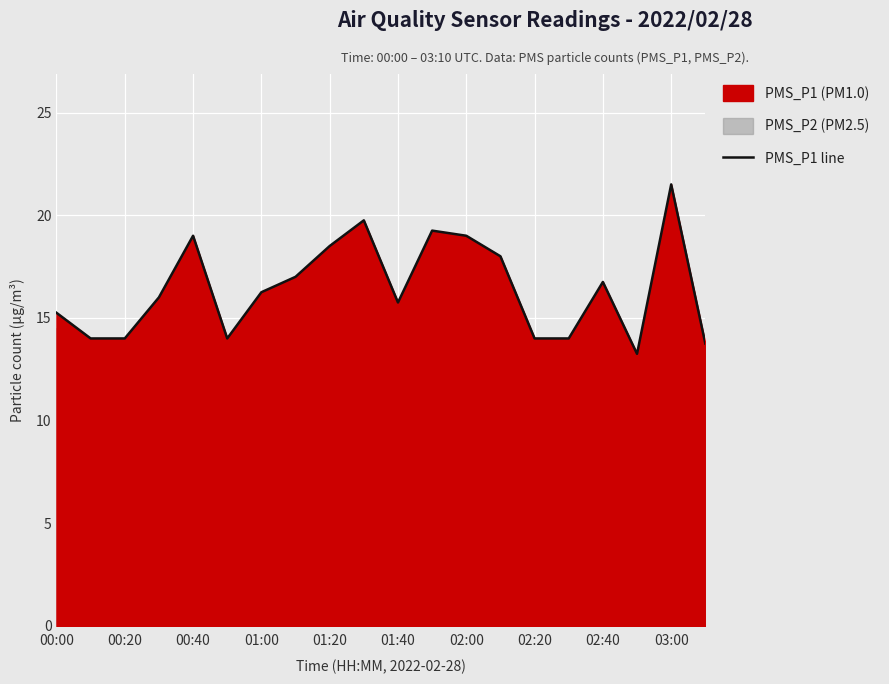

The value of PMS_P1 line at 01:20 is 18.5. True or false?

True